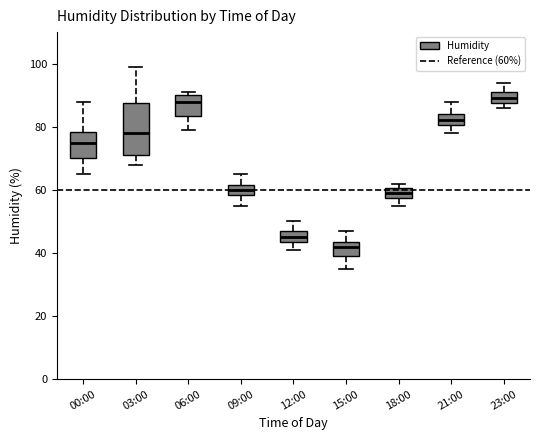

Which box has the lowest median line?

15:00